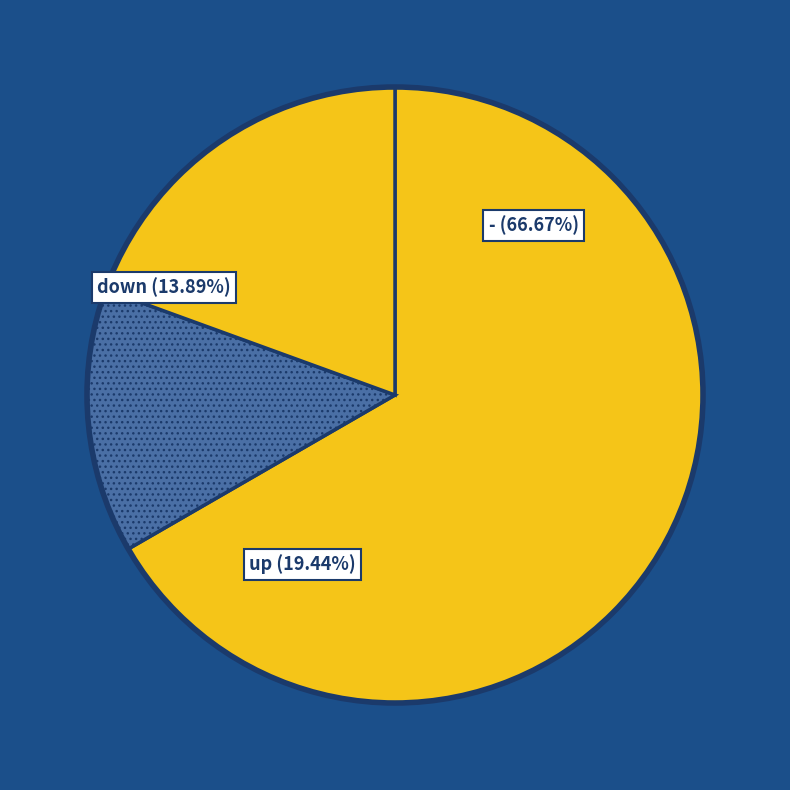

Which has a higher value, - or down?

-